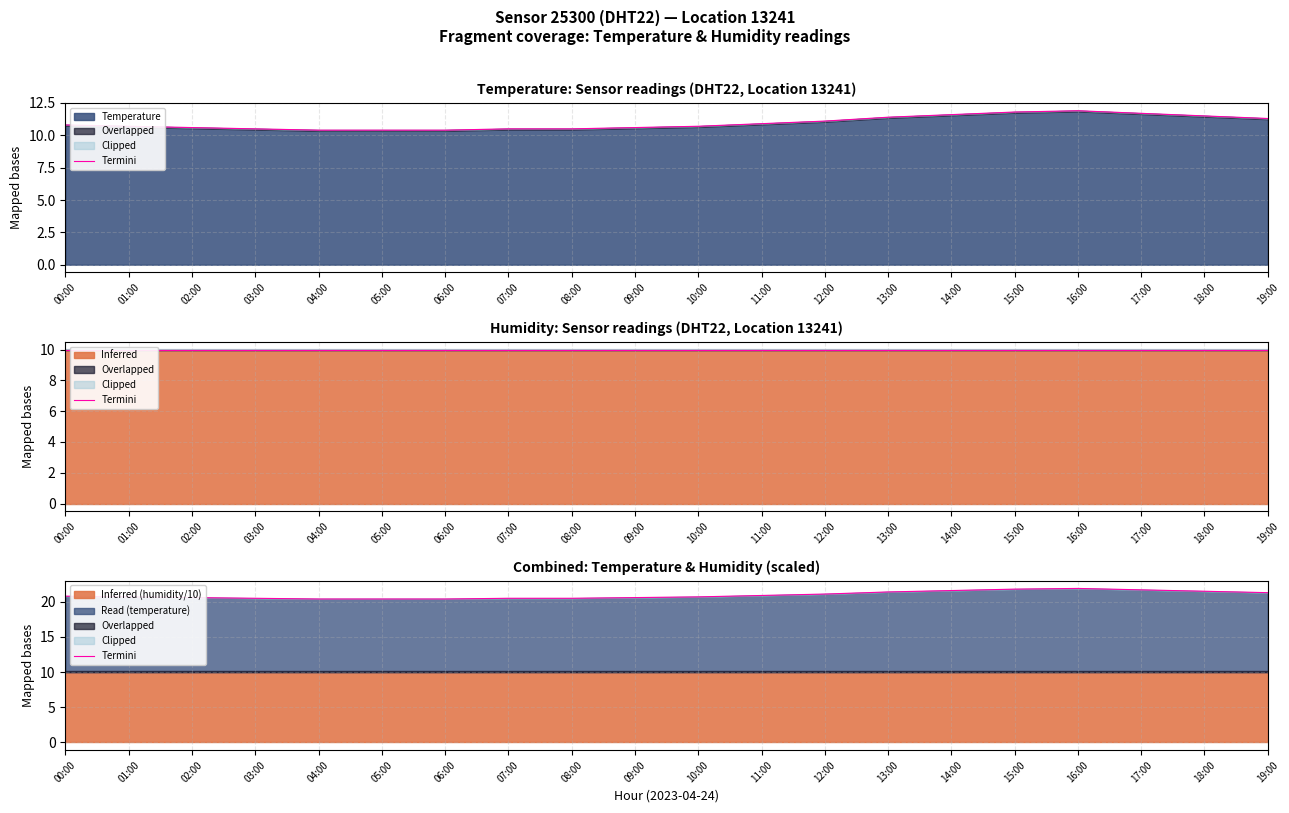

What position from the left is 06:00?

7